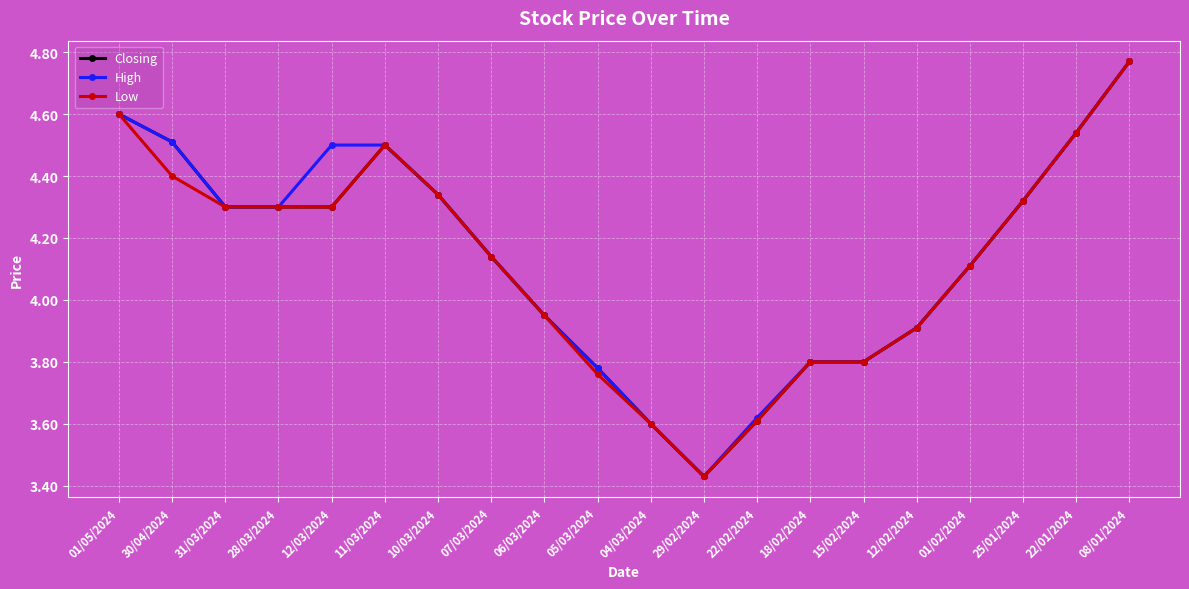

Where is High nearest to the value 4?

06/03/2024